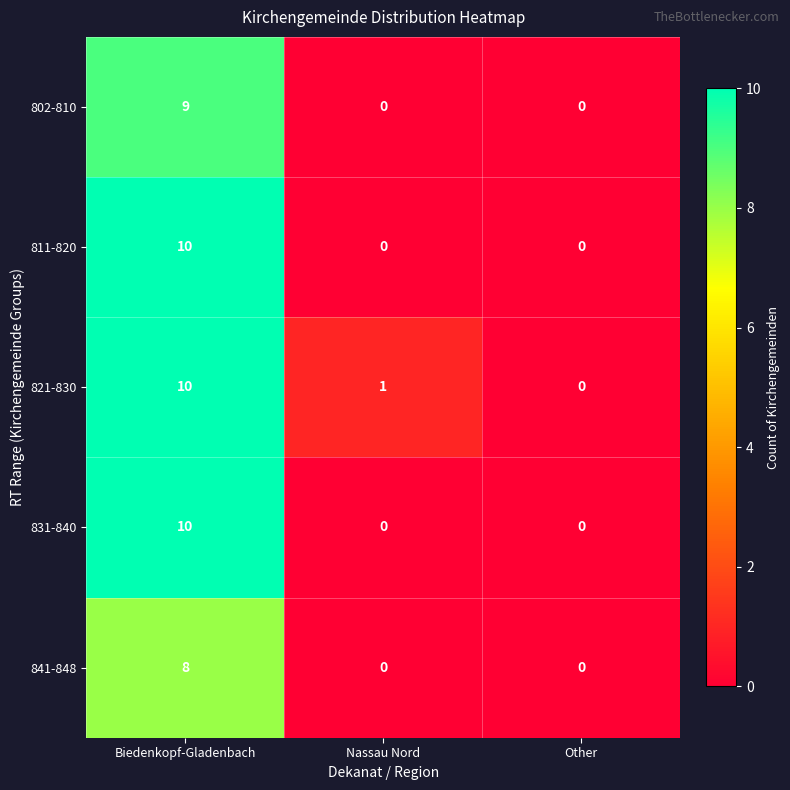

Where does the 821-830 series first go above 1?

Biedenkopf-Gladenbach